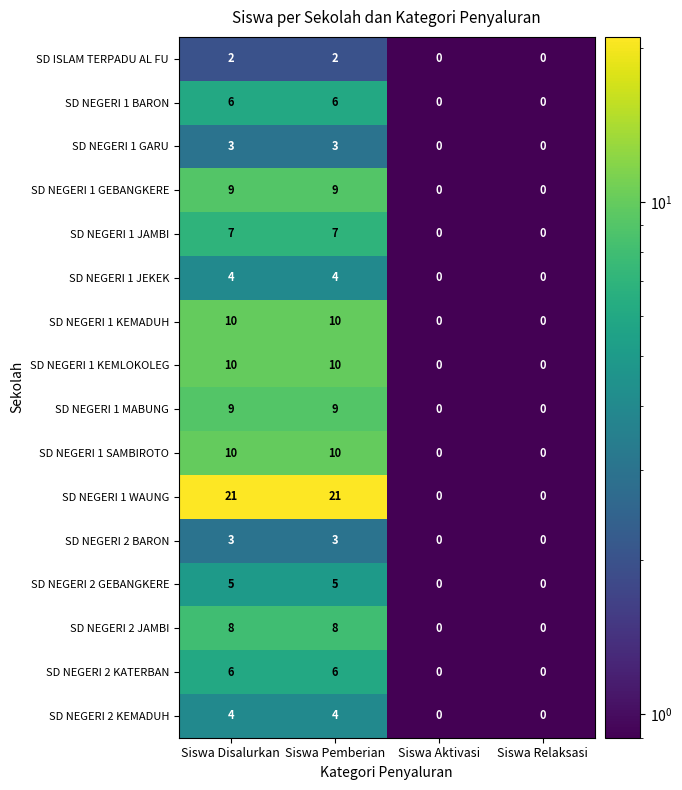

What value does the SD NEGERI 1 JEKEK series have at Siswa Disalurkan?

4